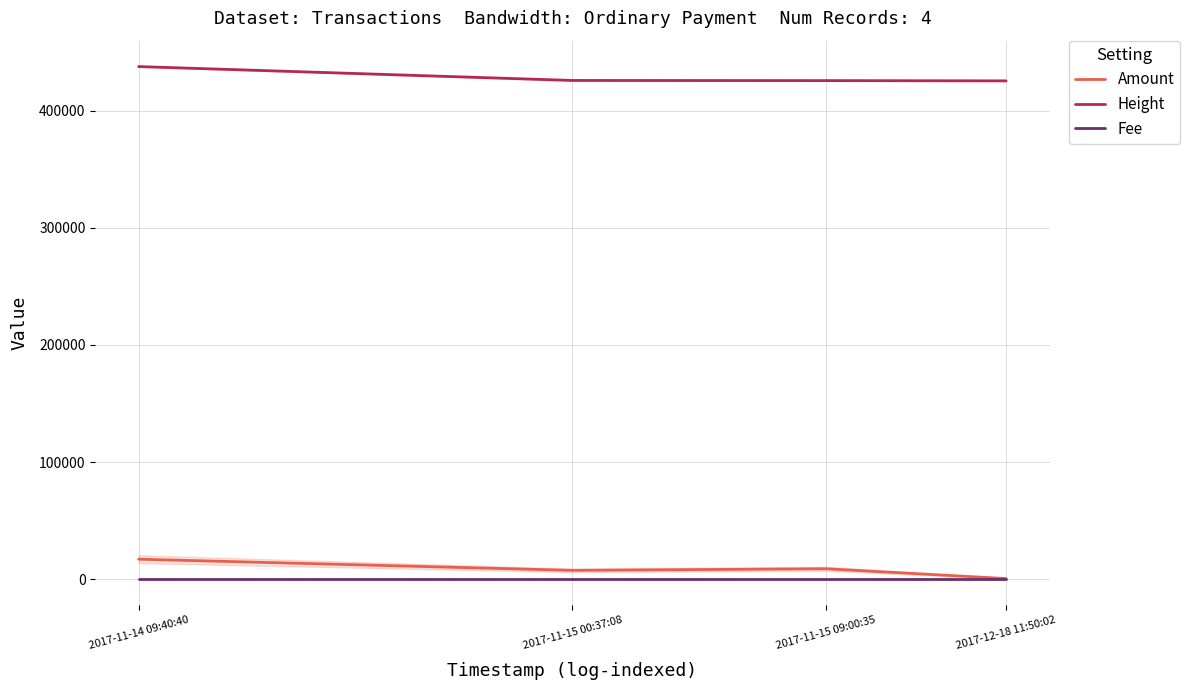

True or false: Fee and Height cross at least once.

False